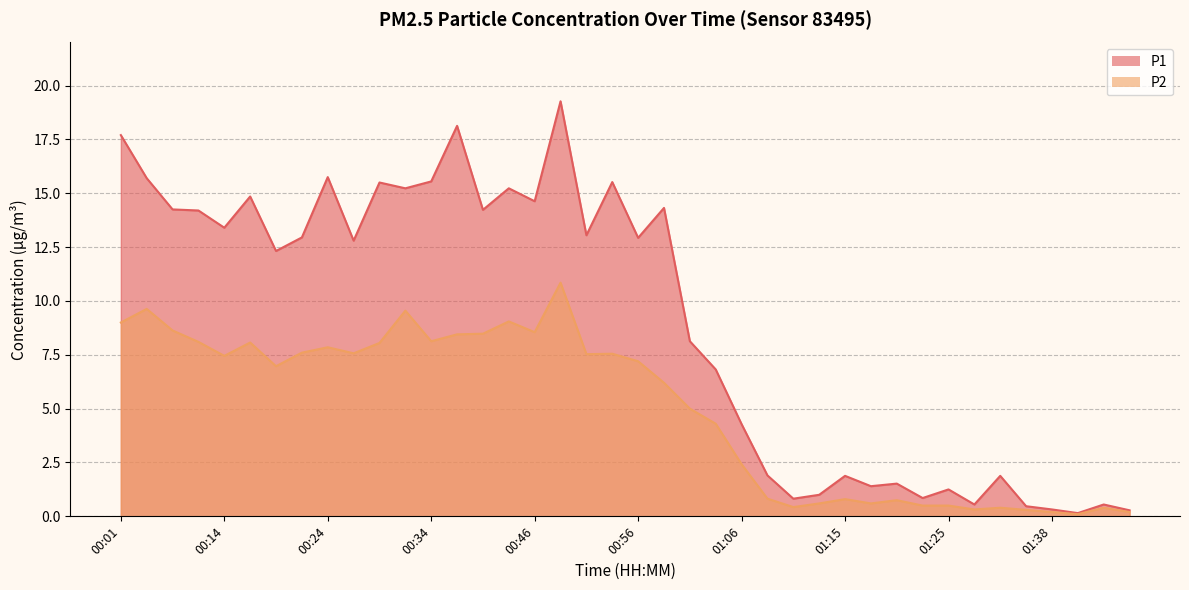

True or false: P2 has more than 2 points higher than both neighbors.

True